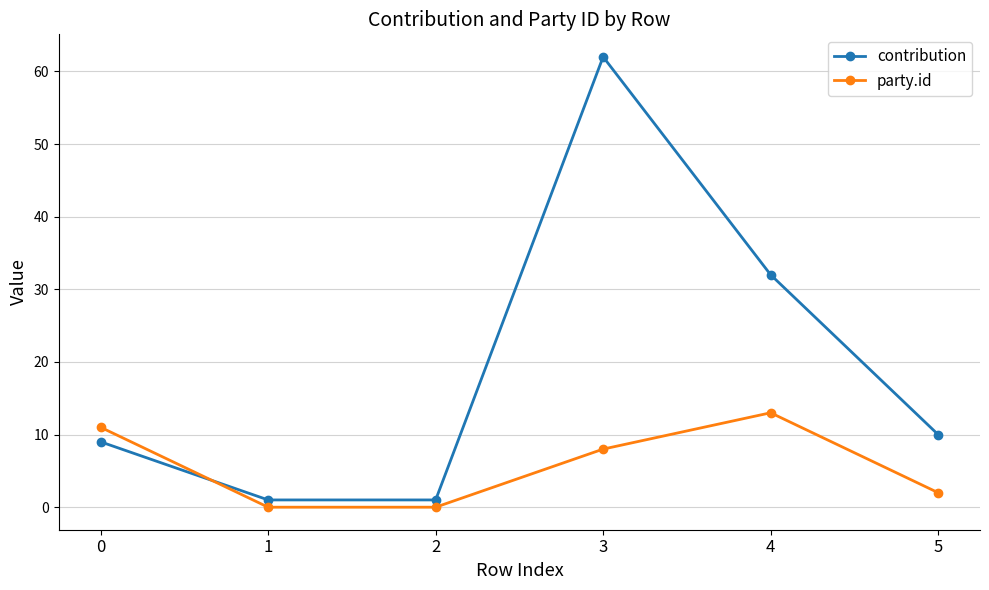

What is the maximum value for party.id?

13